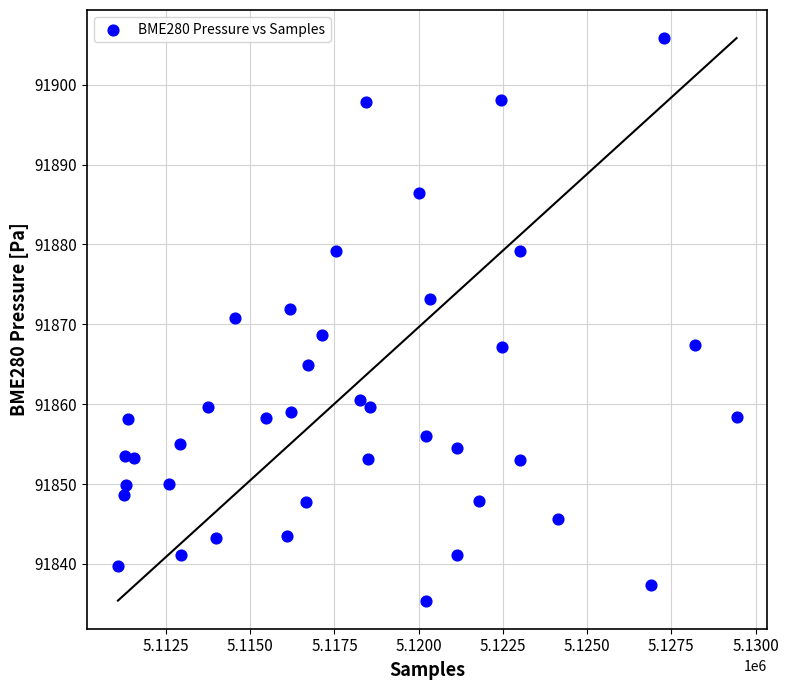

What is the range of Y values (max minus min)?

70.4